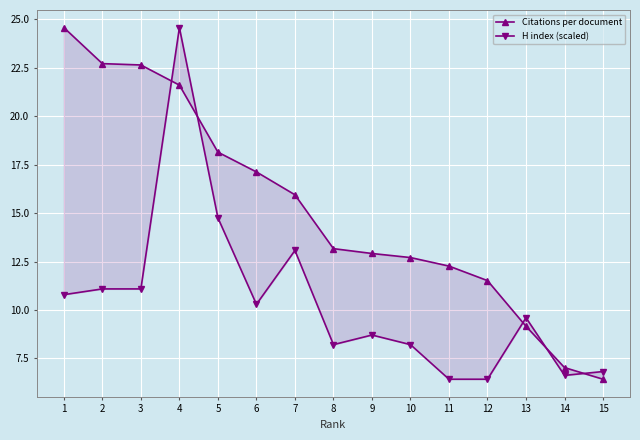

Rank the series by their average value, from highest to lowest.

Citations per document, H index (scaled)